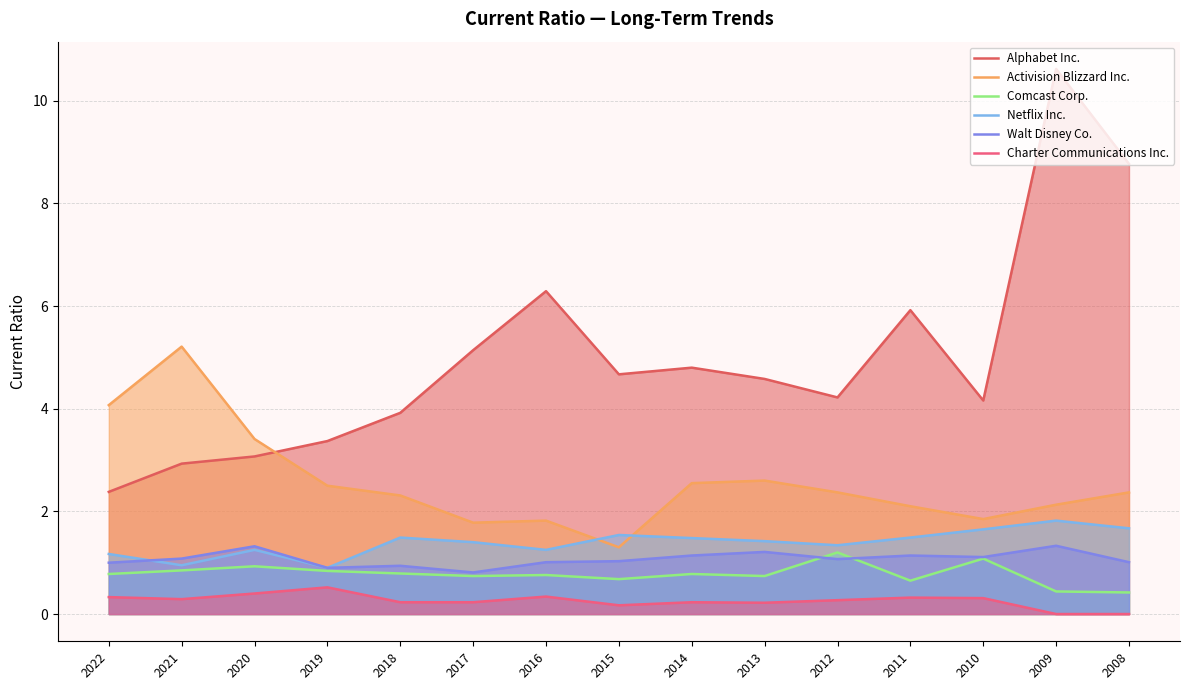

How many data points does each series have?

15